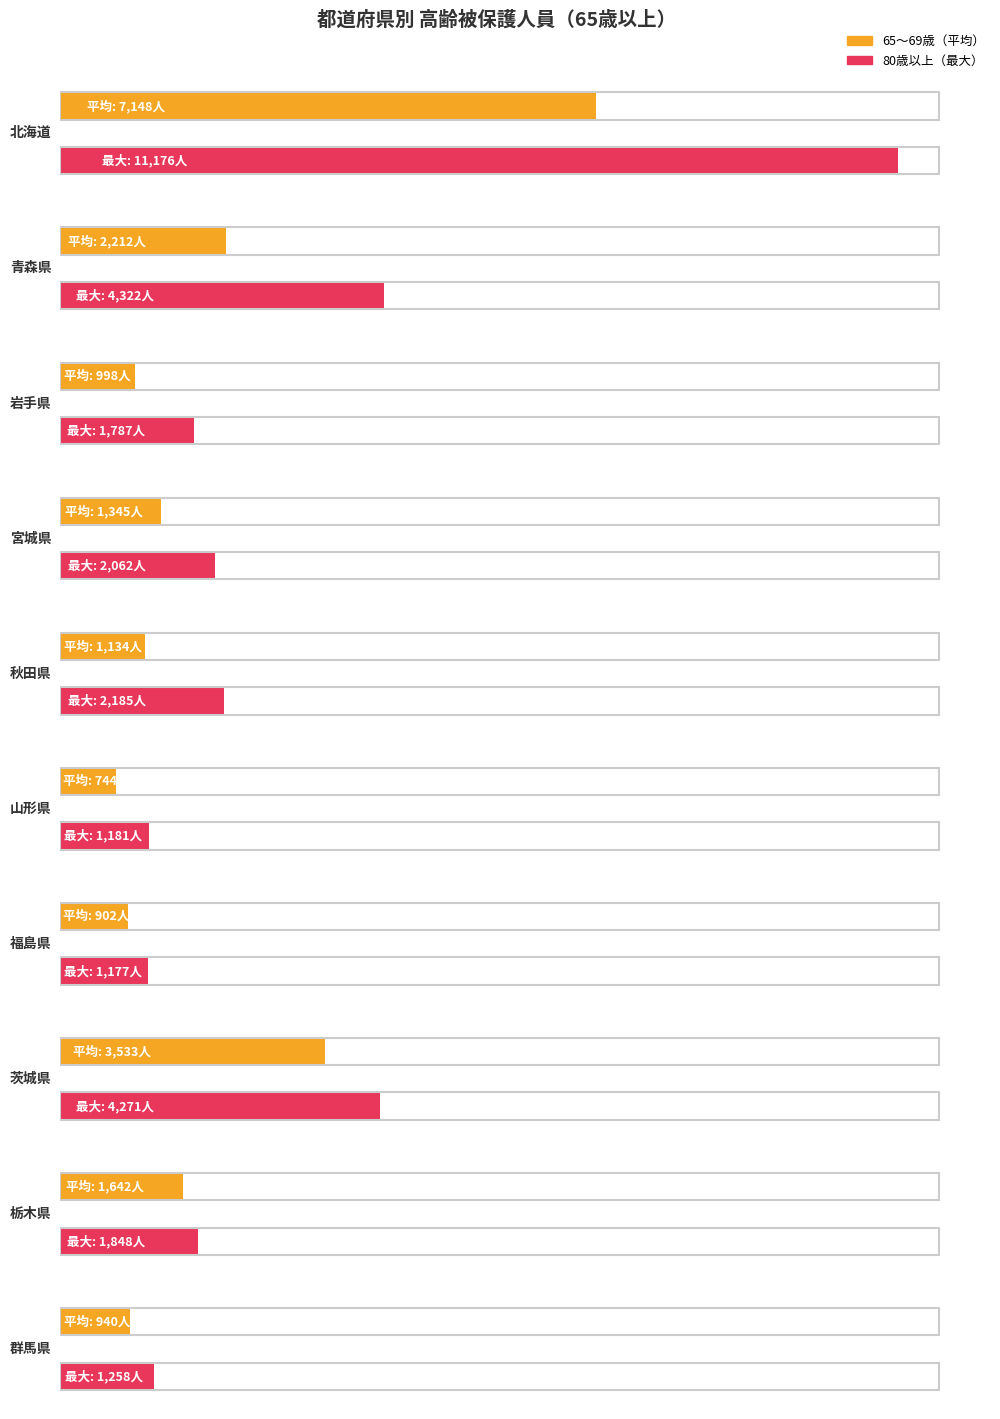

Which series has the largest total across all categories?

80歳以上